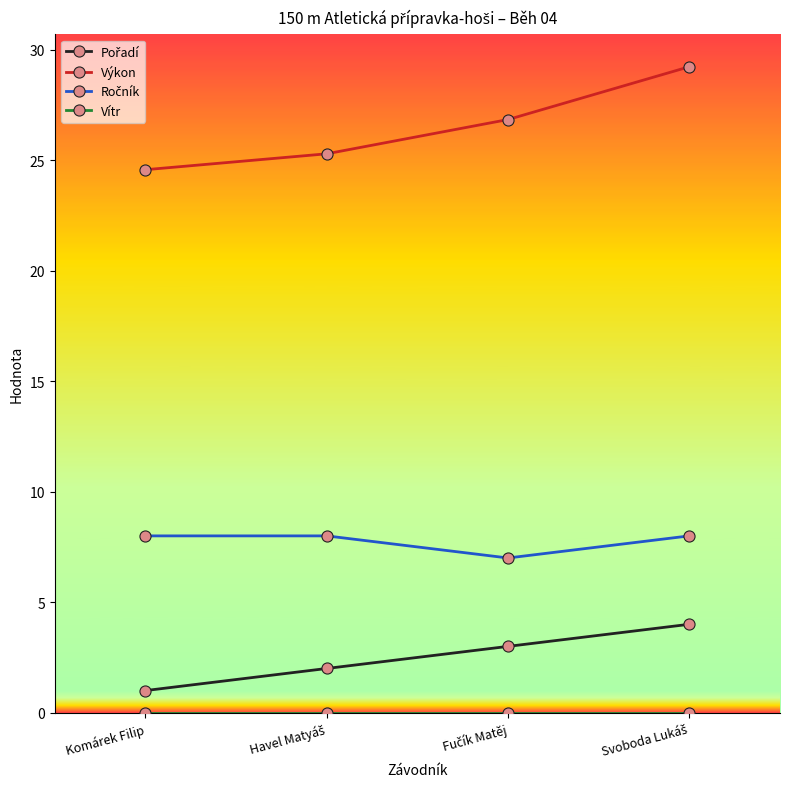

What is the maximum value shown in the chart?

29.2